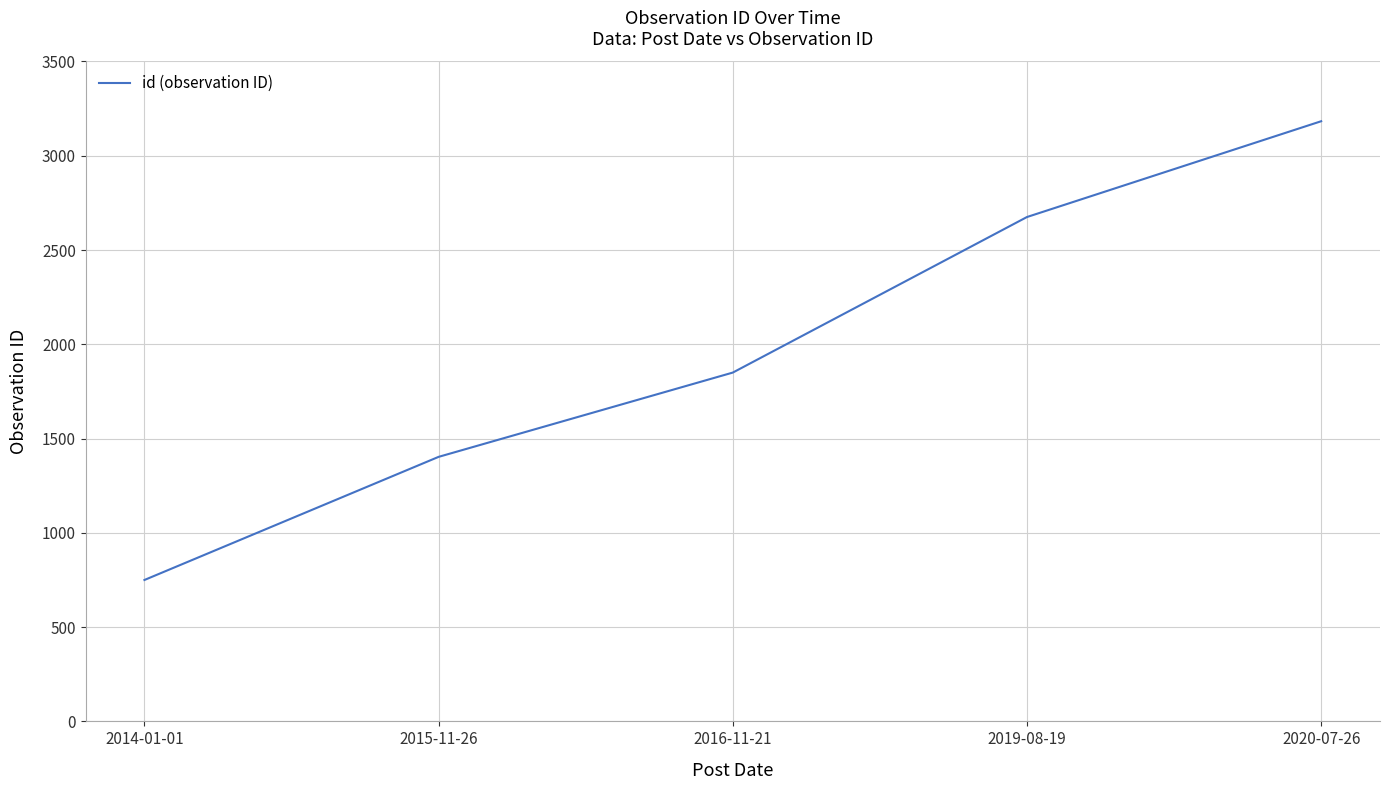

List the labels in order of value, smallest first.

2014-01-01, 2015-11-26, 2016-11-21, 2019-08-19, 2020-07-26